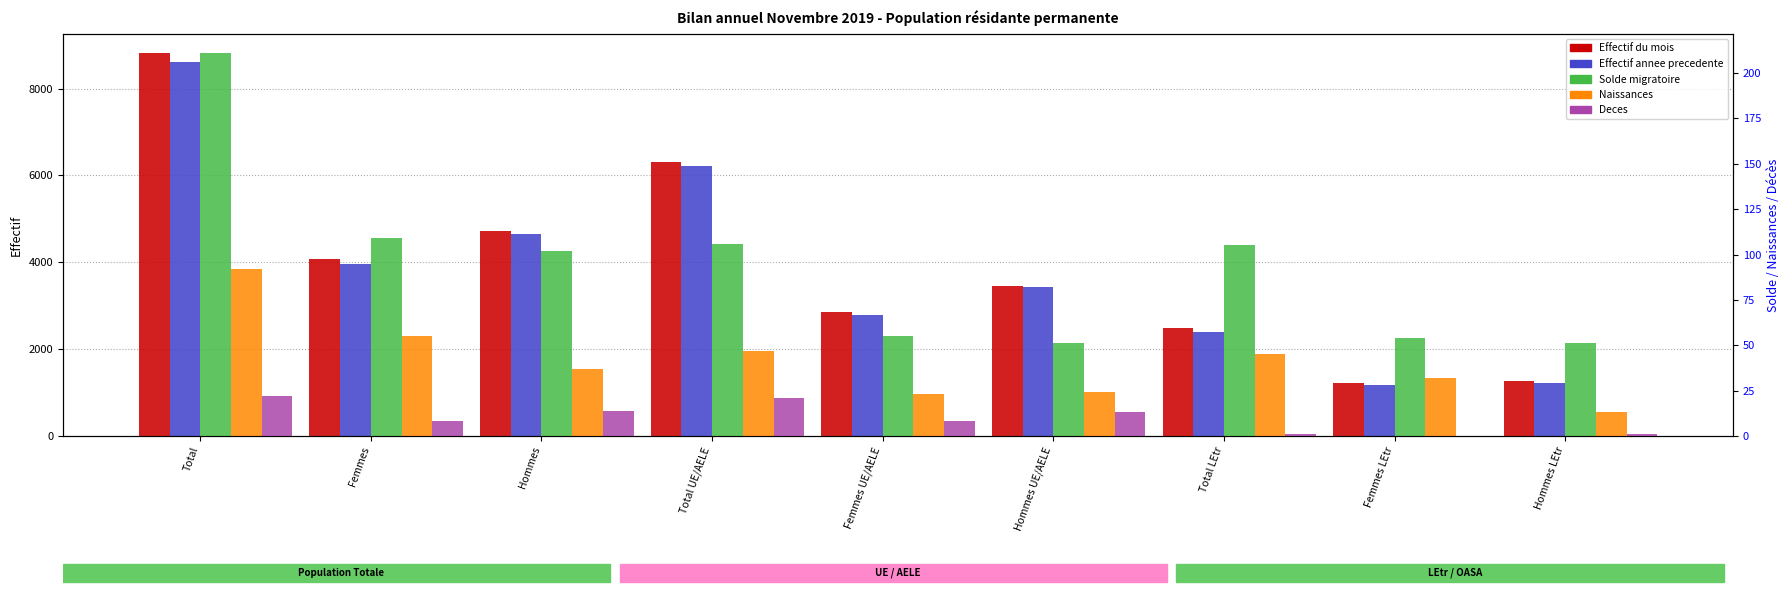

What is the difference between the Deces values at Hommes and Femmes?

6